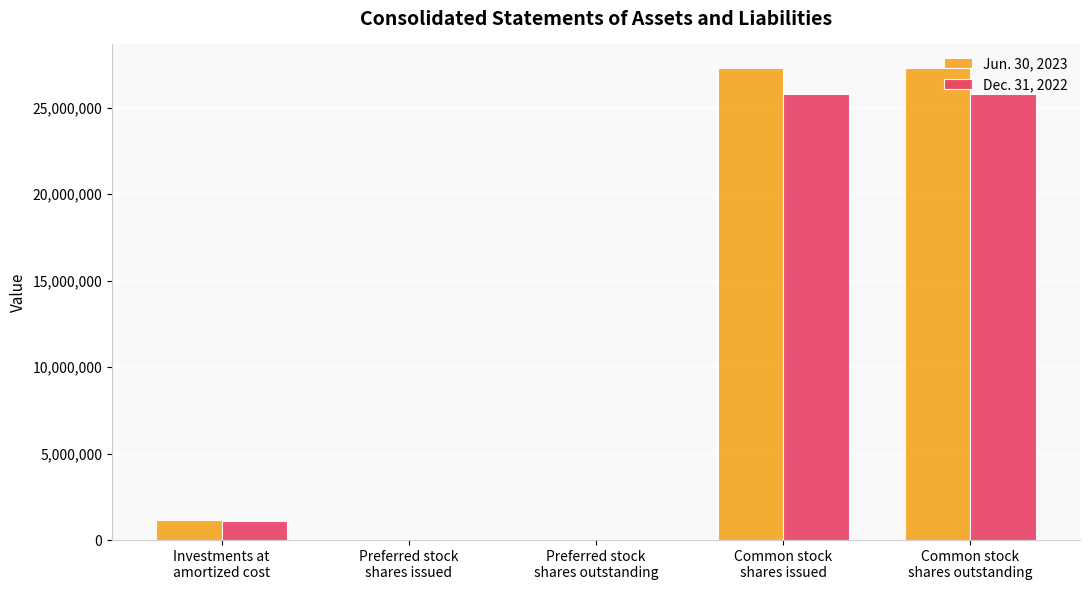

Is the value of Dec. 31, 2022 at Common stock
shares issued greater than the value of Jun. 30, 2023 at Common stock
shares issued?

No